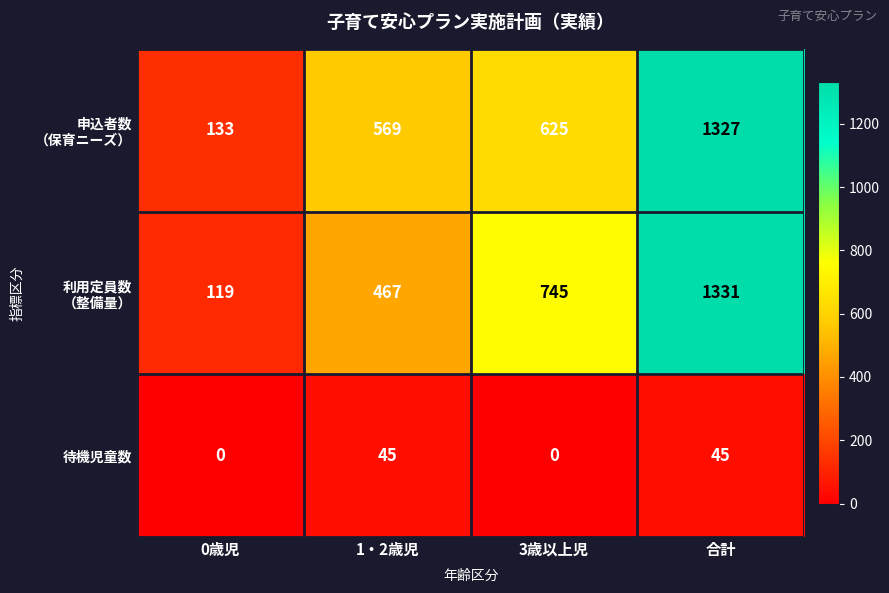

What is the highest value of the 待機児童数 series?

45